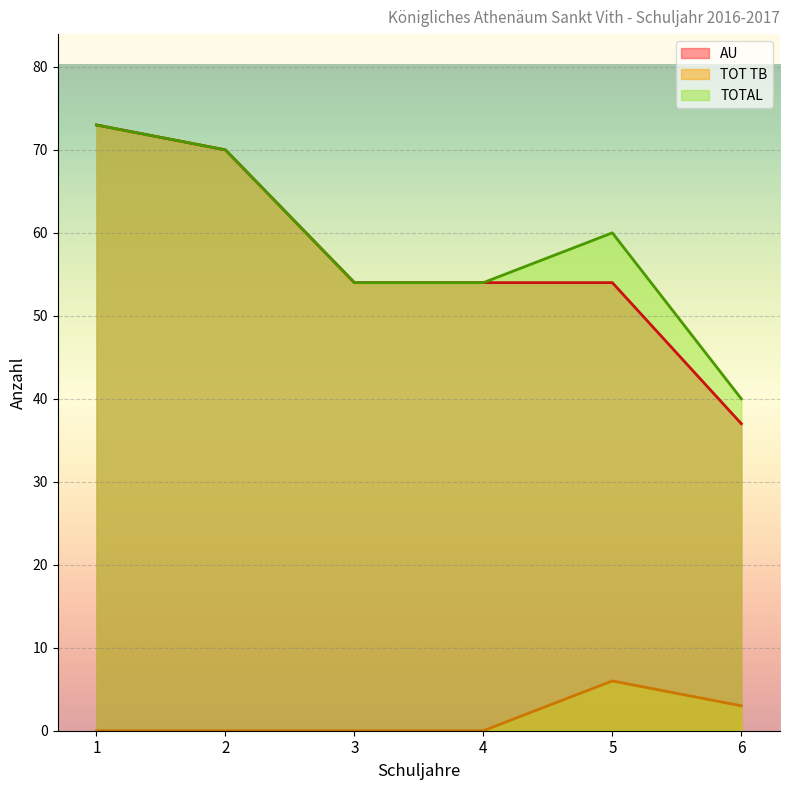

True or false: TOT TB has more than 1 interior local peaks.

False